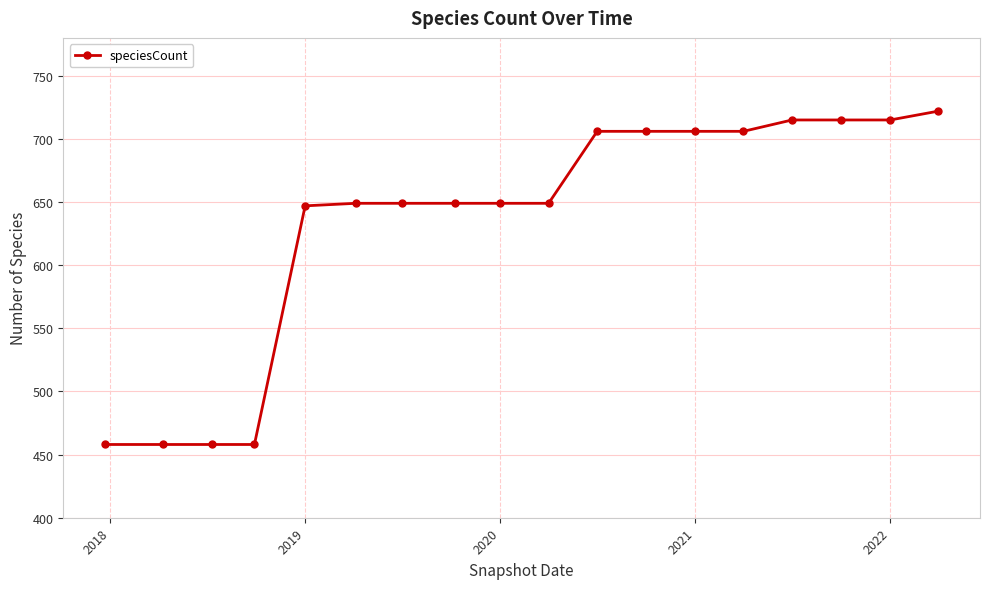

What is the sum of all values?

11415